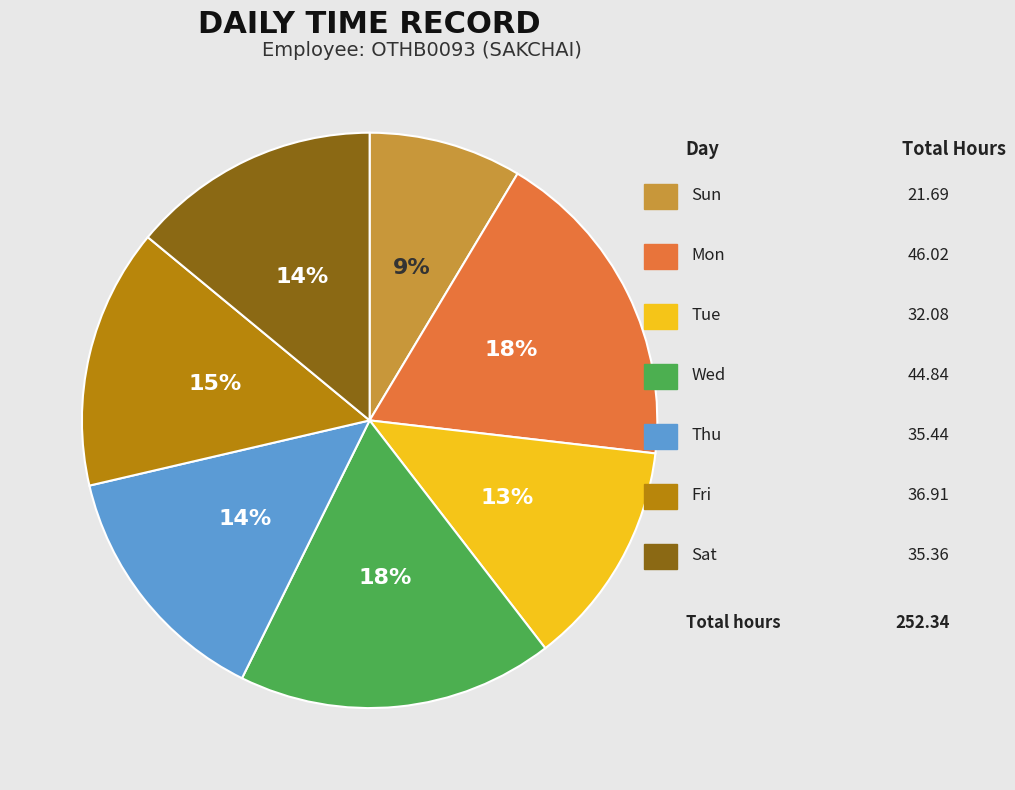

To the nearest percent, what is the average slice percentage?

14%